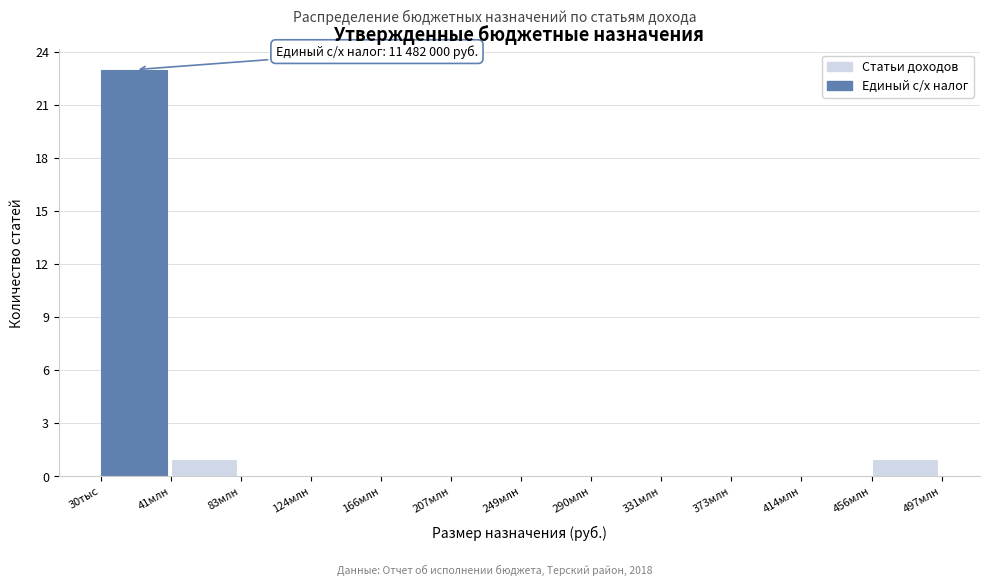

Reading right to left, transcribe all the data shown in this chart.

456млн=1	414млн=0	373млн=0	331млн=0	290млн=0	249млн=0	207млн=0	166млн=0	124млн=0	83млн=0	41млн=1	30тыс=23